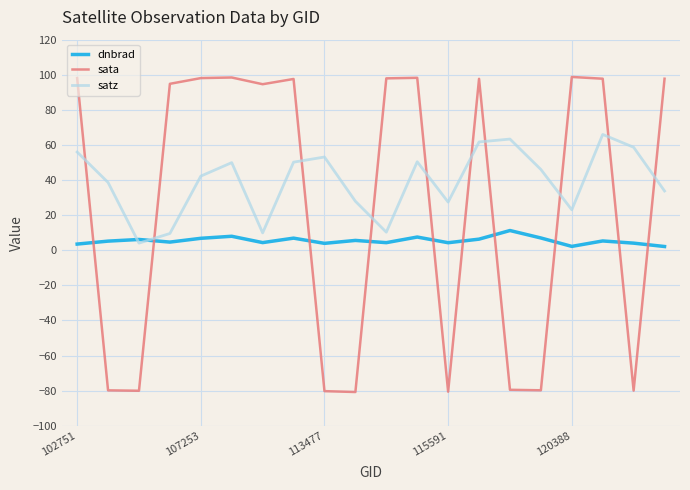

How many intersections are there between sata and satz?

10